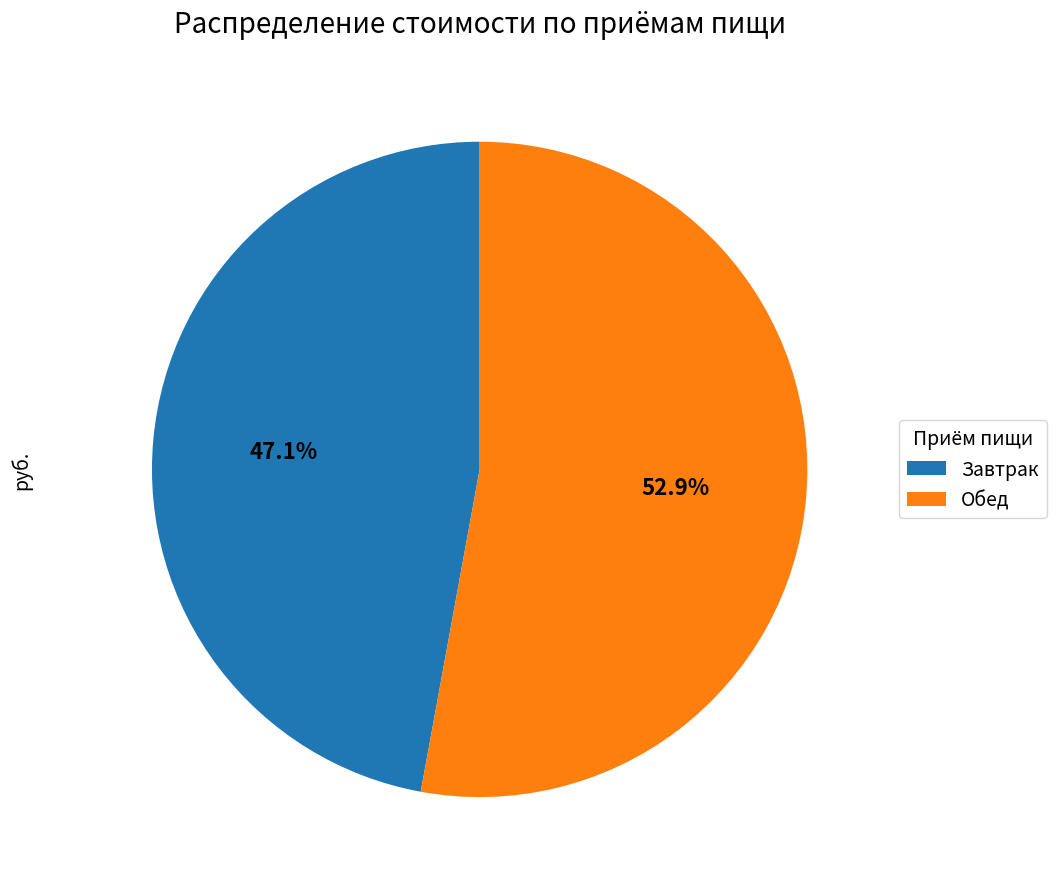

Between Завтрак and Обед, which is larger?

Обед